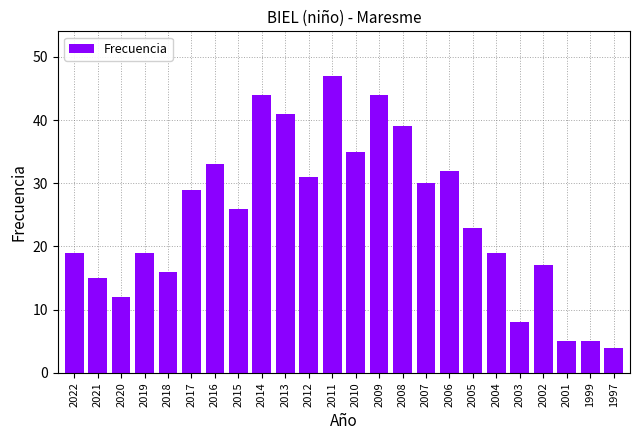

Are the bars grouped side by side (vs. stacked)?

No